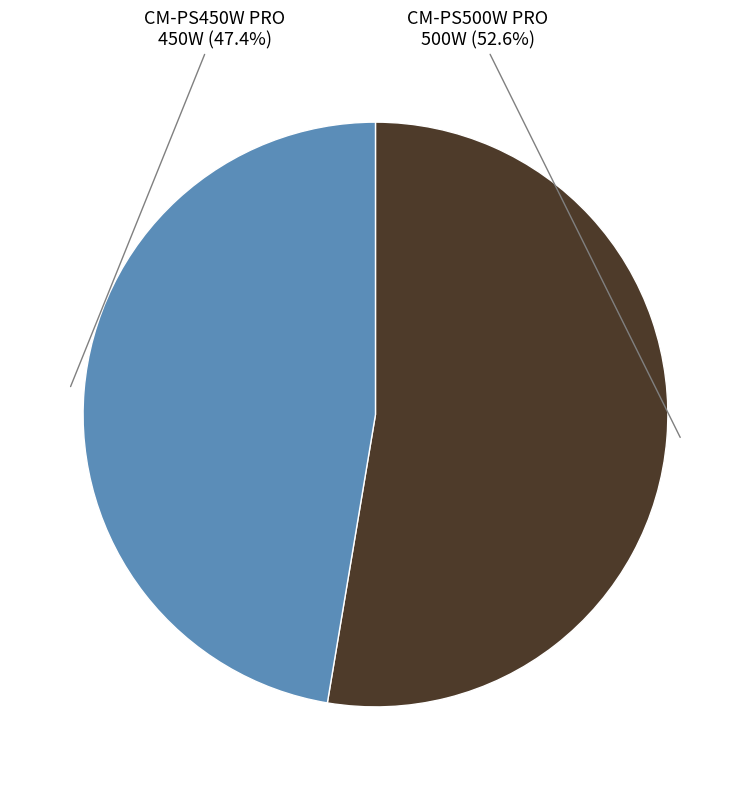

Which slice represents more than half of the pie?

CM-PS500W PRO